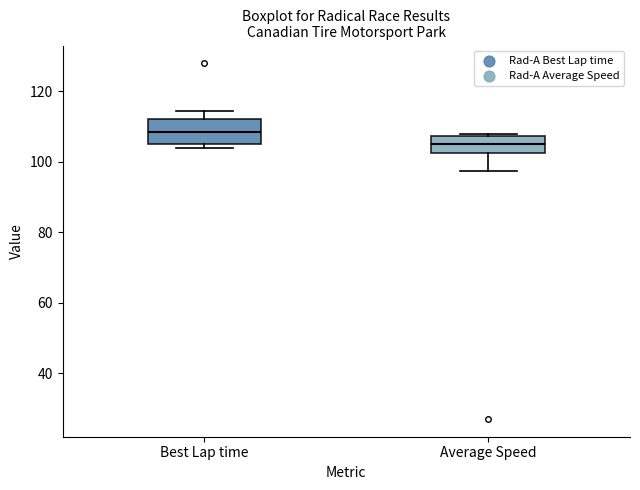

Where is the lower edge of the box for Average Speed on the y-axis? The values are not printed on the chart, so give them approximately, as read against the axis.

102